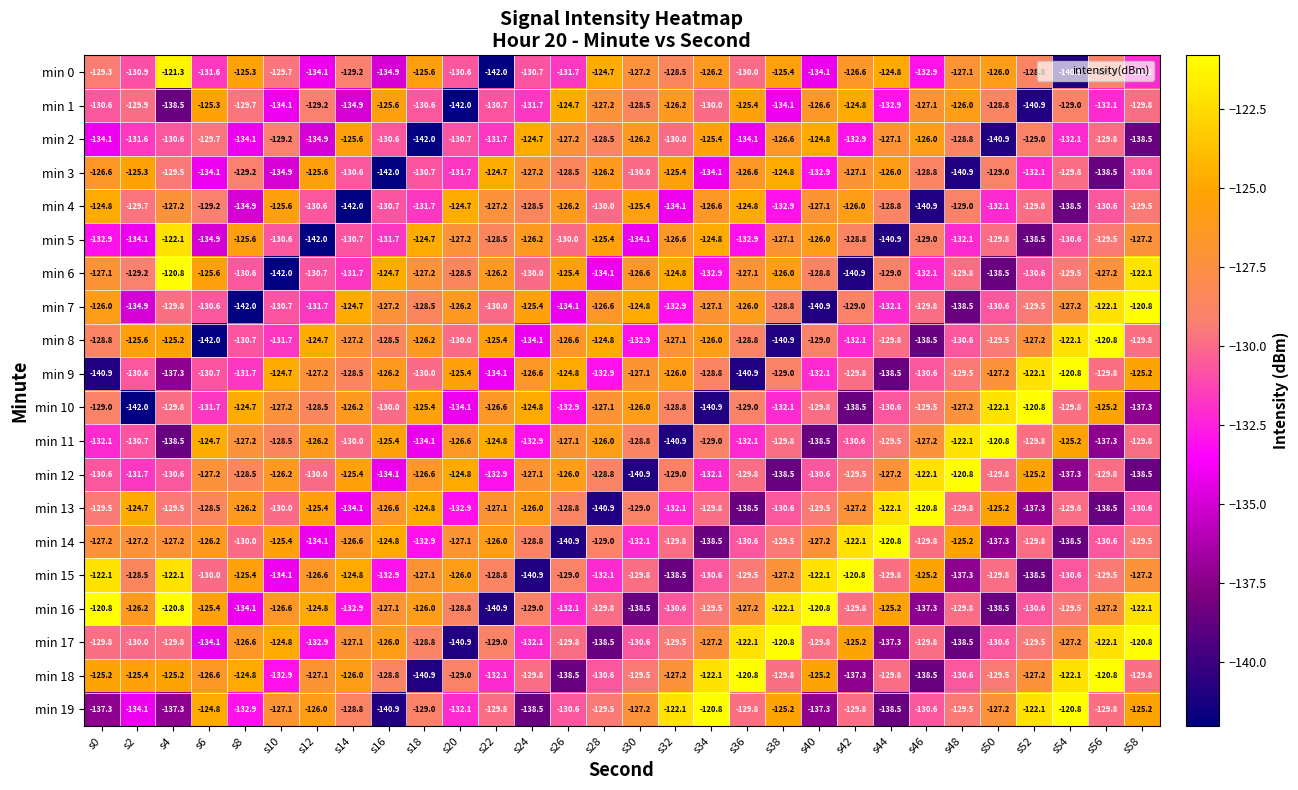

What is the smallest value displayed?

-142.0